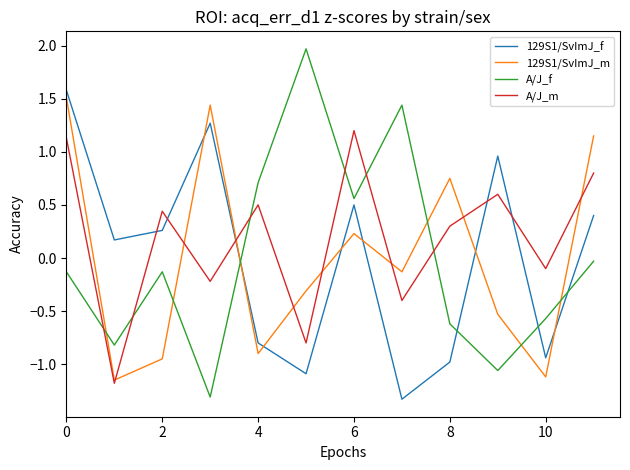

Which series ends up on top after the final intersection of 129S1/SvImJ_m and A/J_f?

129S1/SvImJ_m